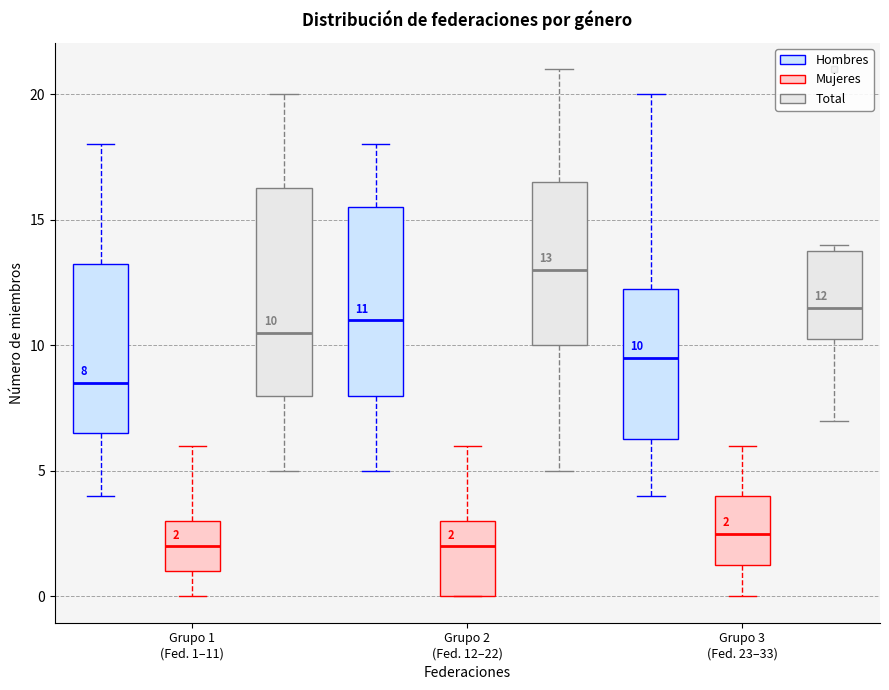

Which box has the highest median line?

Grupo 2 (Fed. 12–22) (Total)